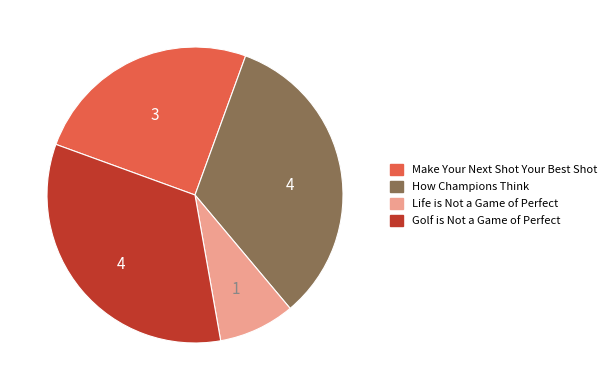

Which slice is the smallest?

Life is Not a Game of Perfect